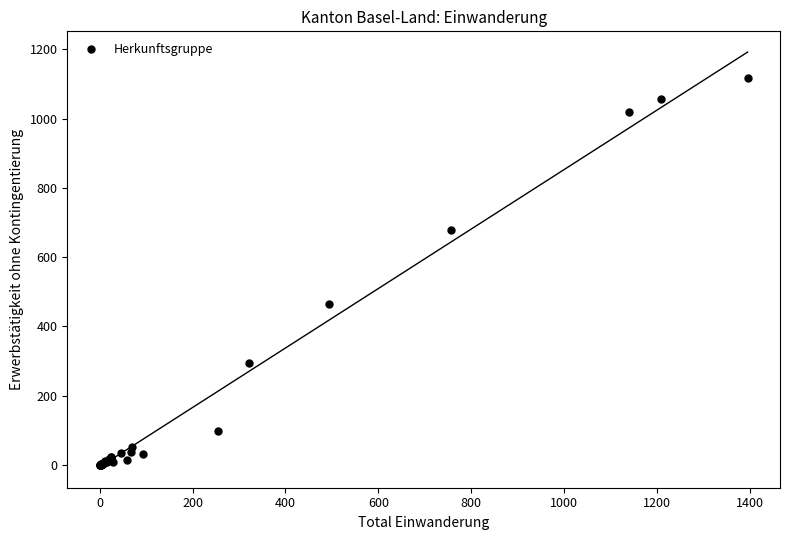

What Y value in the scatter plot is closest to 558?

465